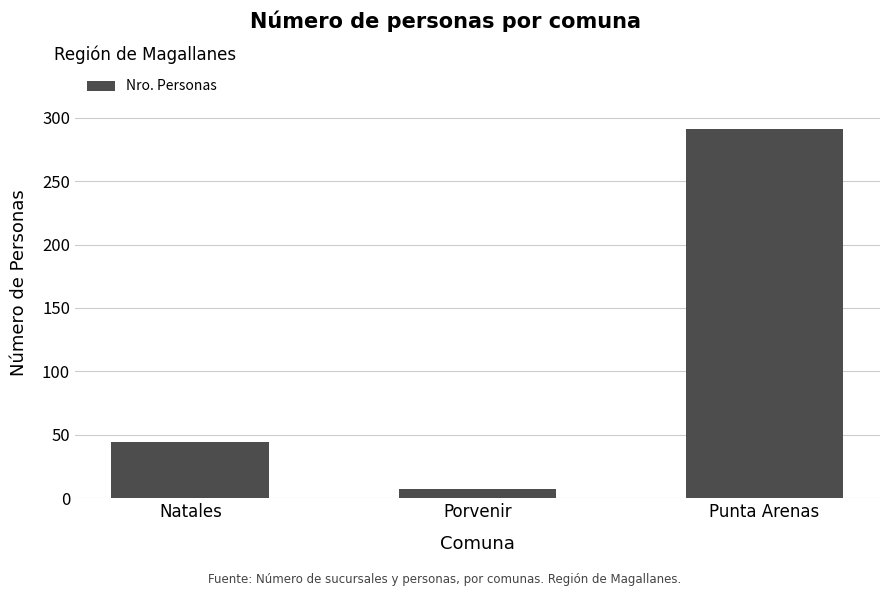

Does the chart contain any negative values?

No